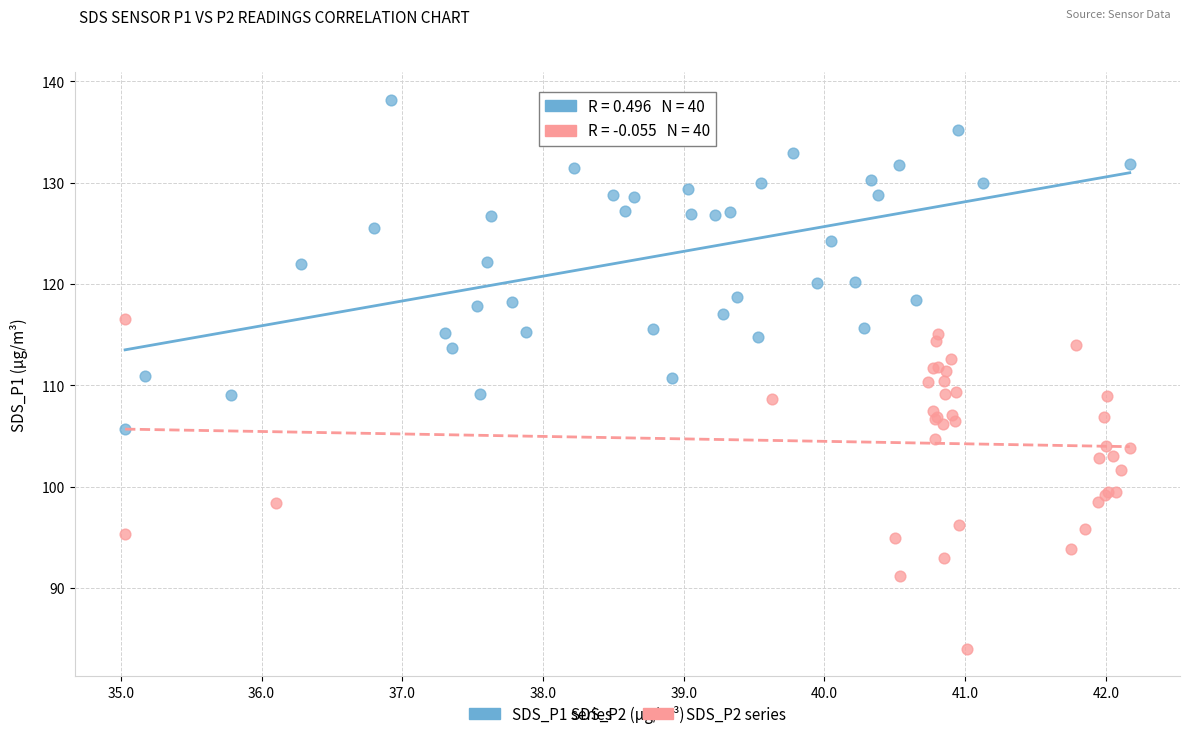

Which series contains the highest Y value?

SDS_P1 series